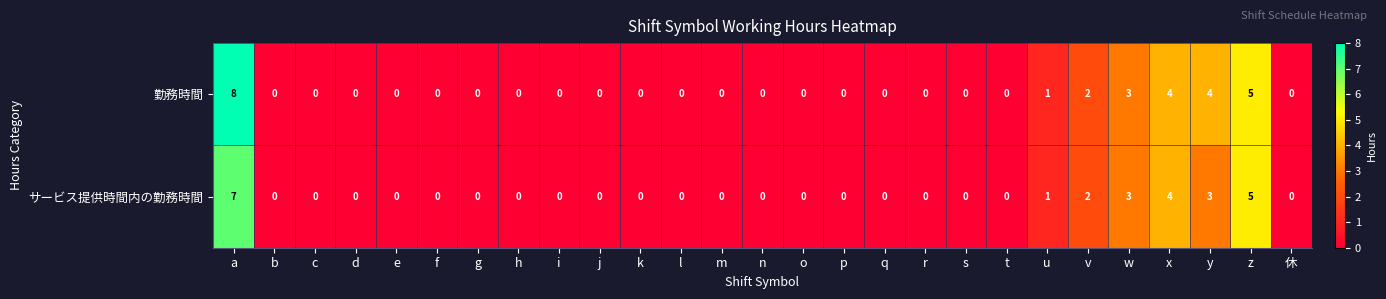

Which series has the largest range (max minus min)?

勤務時間